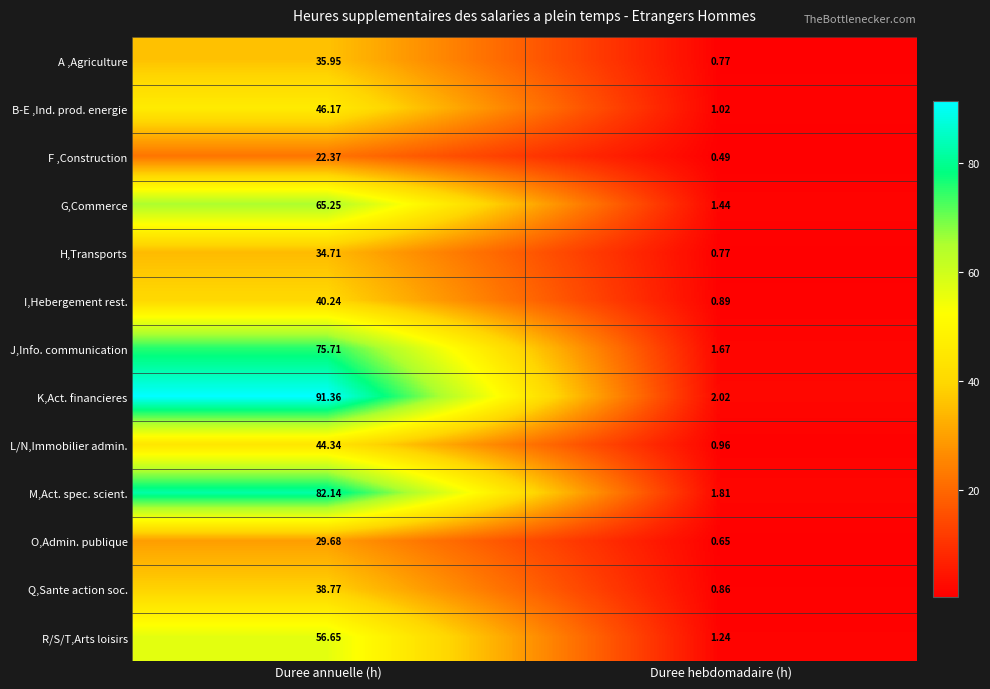

At which label is A ,Agriculture closest to 18?

Duree hebdomadaire (h)